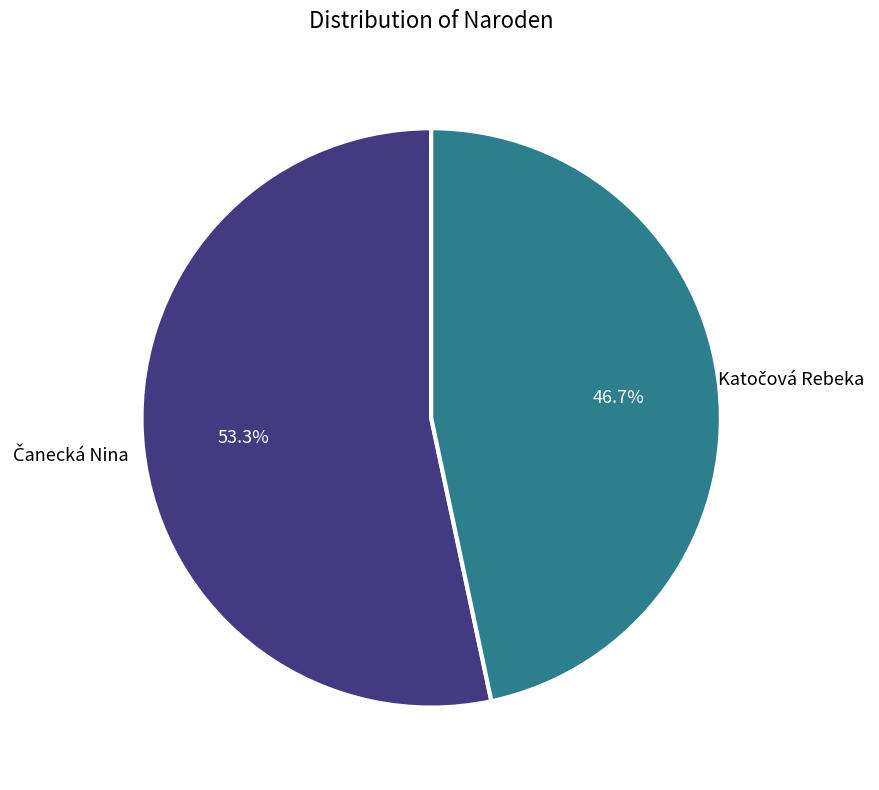

Is there a majority slice in this chart?

Yes